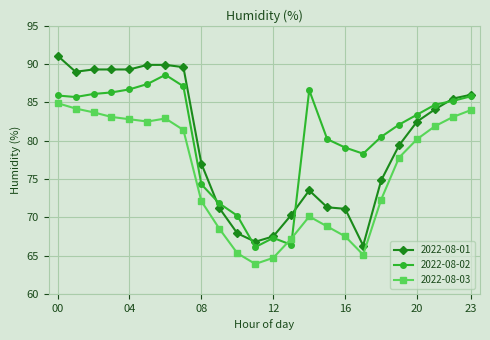

Which series has the largest range (max minus min)?

2022-08-01